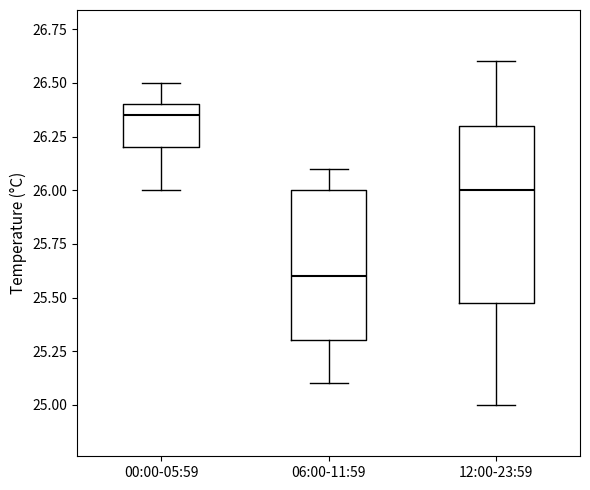

Reading left to right, transcribe this box plot: for each box, give where its median line is, the range the box spans, and where its two whiskers end, as read against the y-axis. The values are not printed on the chart, so give them approximately, as read against the axis.

00:00-05:59: median 26.35, box 26.20 to 26.40, whiskers 26.00 to 26.50
06:00-11:59: median 25.60, box 25.30 to 26.00, whiskers 25.10 to 26.10
12:00-23:59: median 26.00, box 25.50 to 26.30, whiskers 25.00 to 26.60